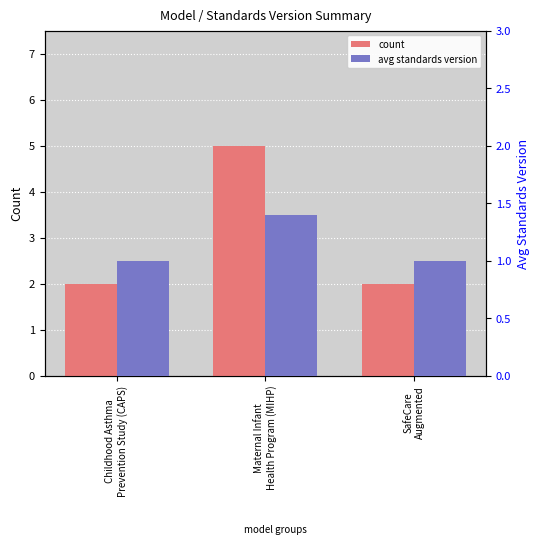

Reading left to right, what are all the values shown in this chart?

count: 2.0	5.0	2.0
avg standards version: 1.0	1.4	1.0